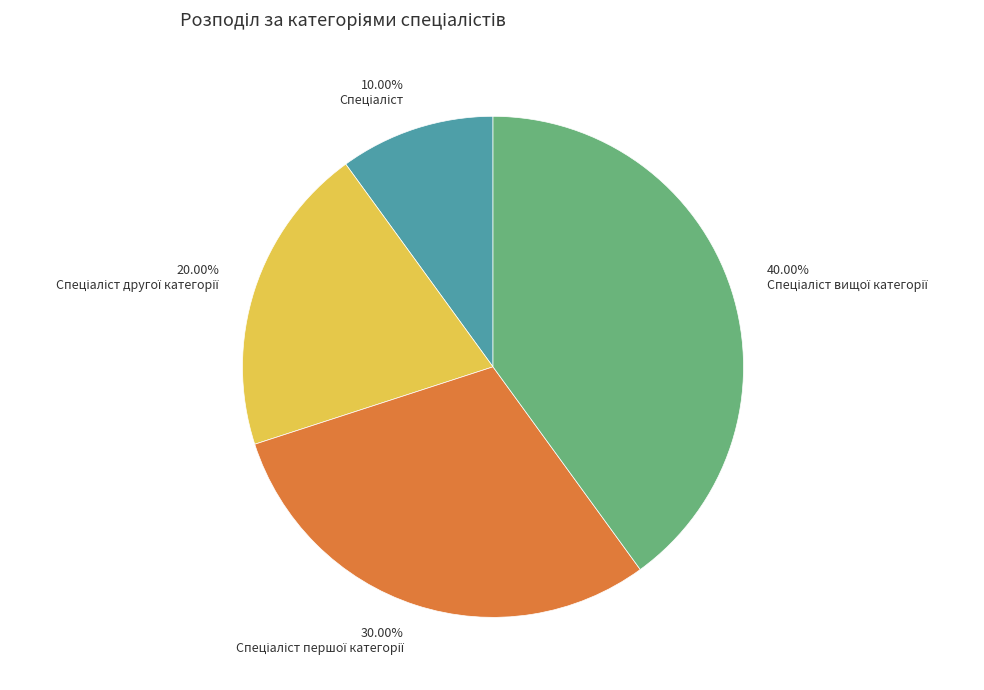

Is there any slice that represents more than half of the pie?

No